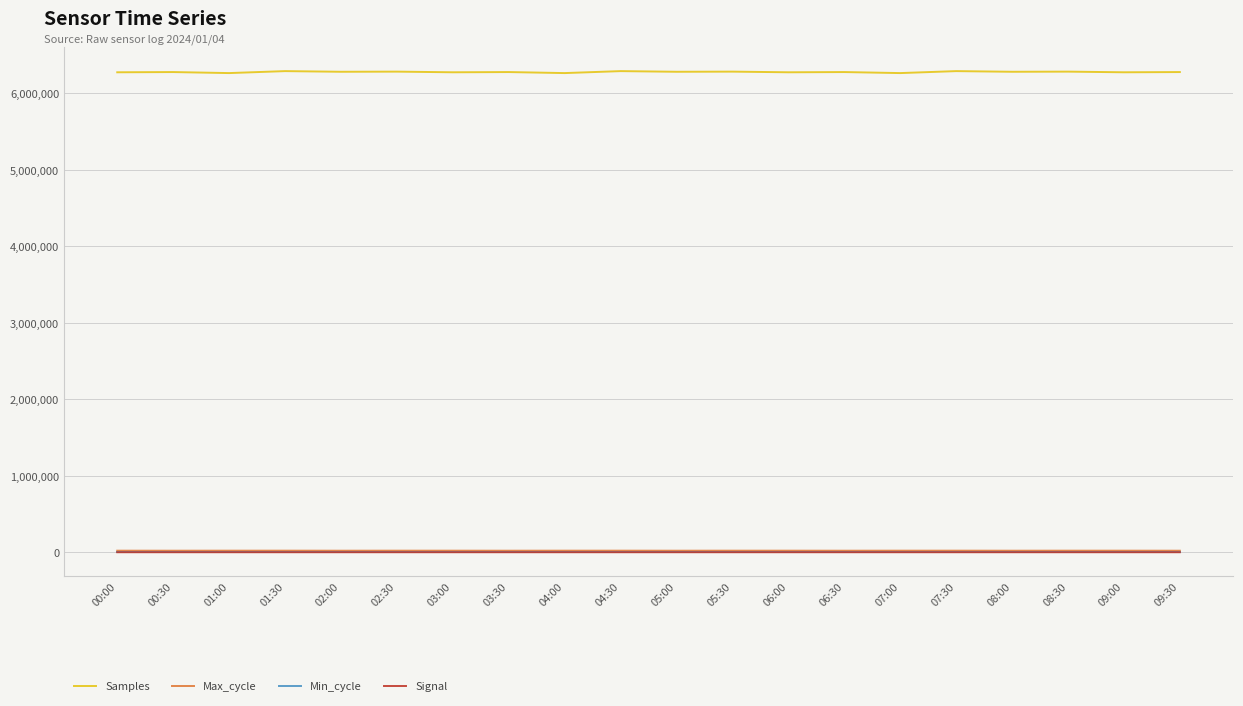

What is the lowest value of the Samples series?

6261847